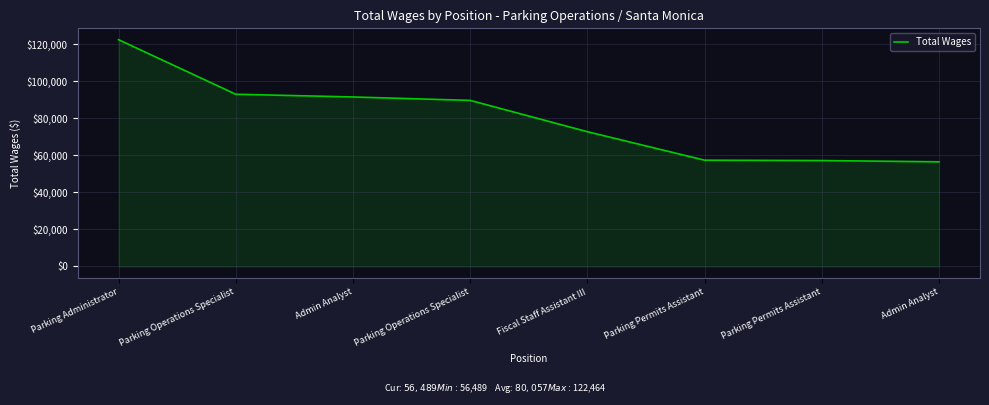

What is the average value?

80057